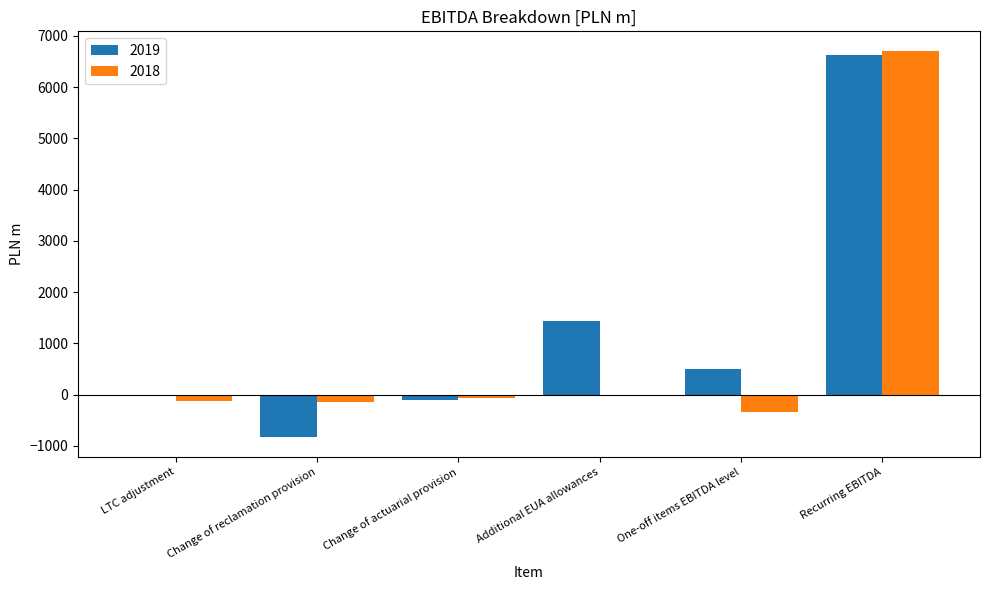

Which series has the largest total across all categories?

2019